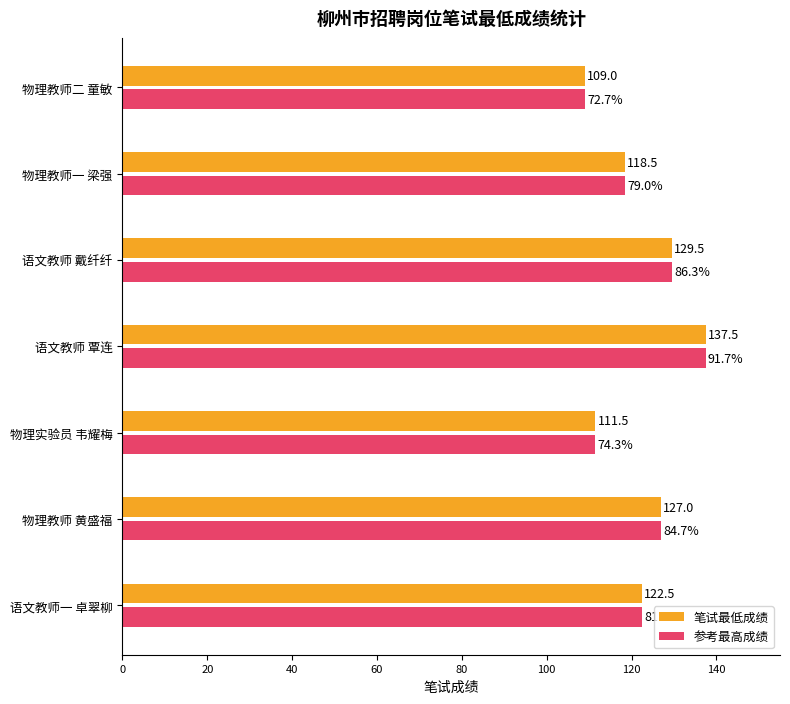

What is the sum of all 参考最高成绩 values?

855.5